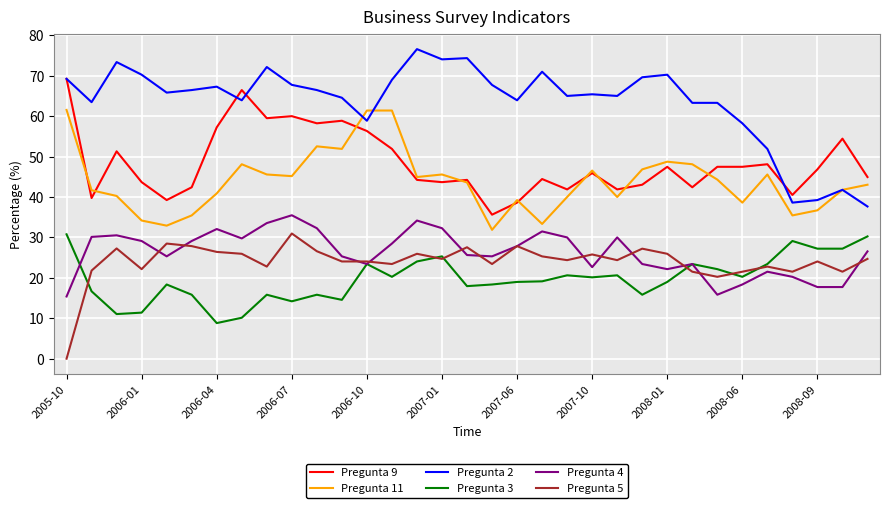

What are all the series names shown in the legend?

Pregunta 9, Pregunta 11, Pregunta 2, Pregunta 3, Pregunta 4, Pregunta 5